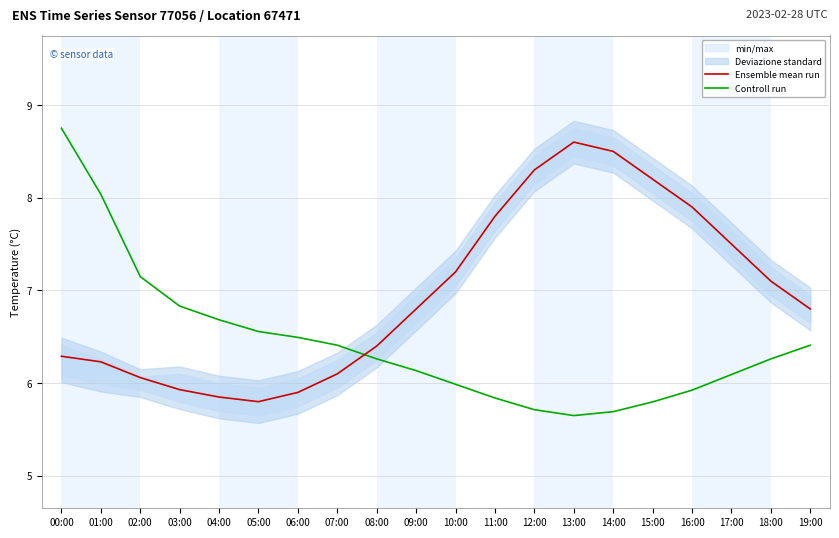

True or false: Controll run and Ensemble mean run cross at least once.

True